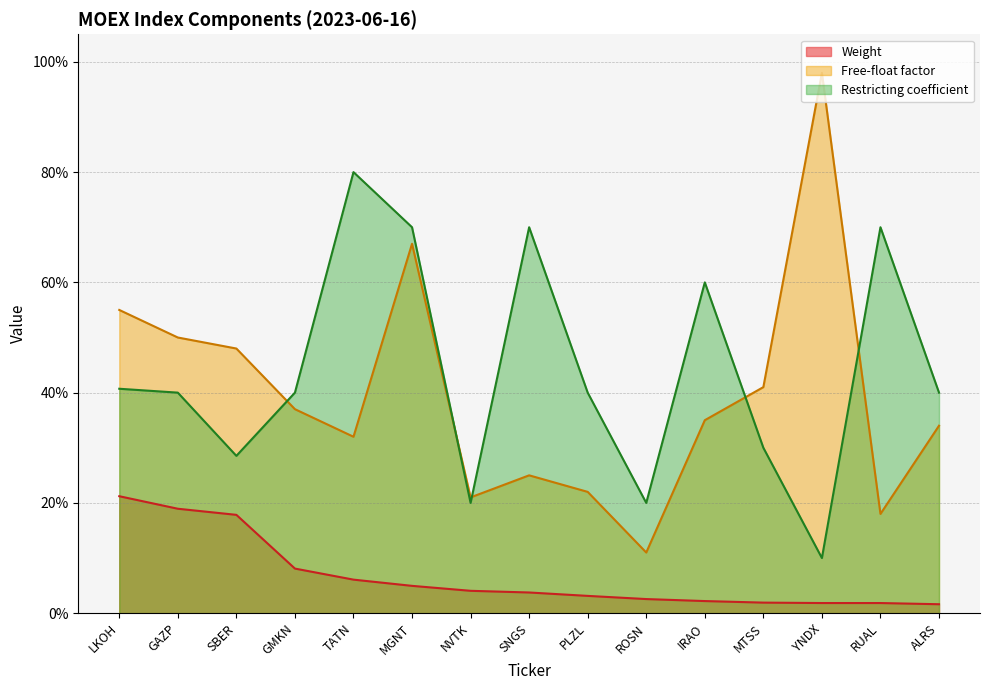

Where is the first local minimum for Free-float factor?

TATN